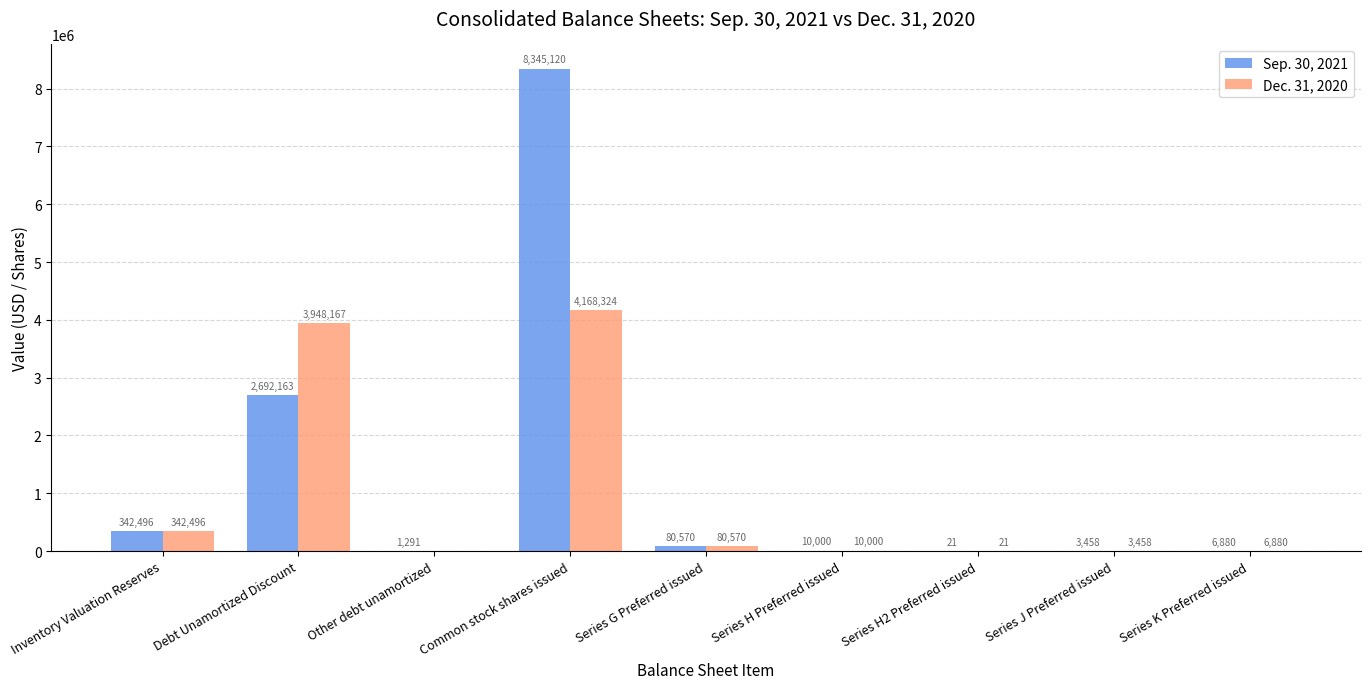

The Sep. 30, 2021 series shows 12394744 at Common stock shares issued. True or false?

False